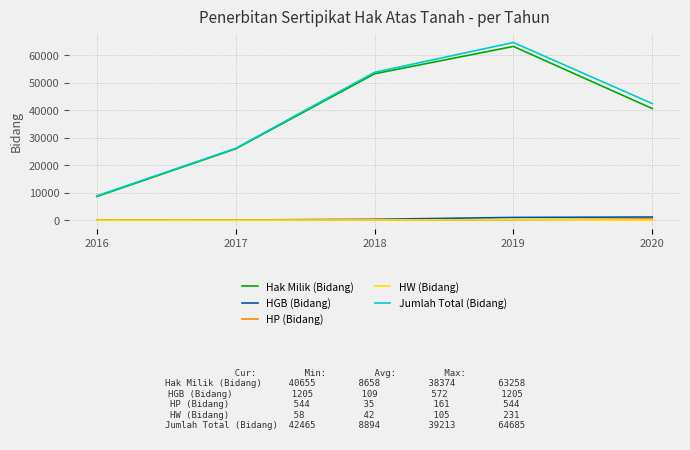

True or false: Jumlah Total (Bidang) has more than 1 interior local peaks.

False